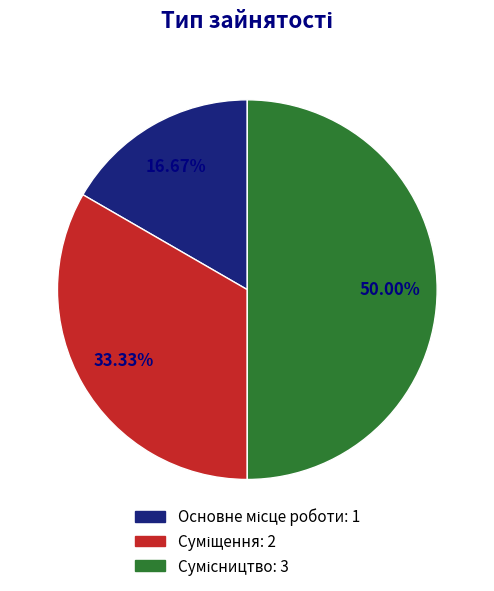

The Суміщення slice represents 48% of the pie. True or false?

False